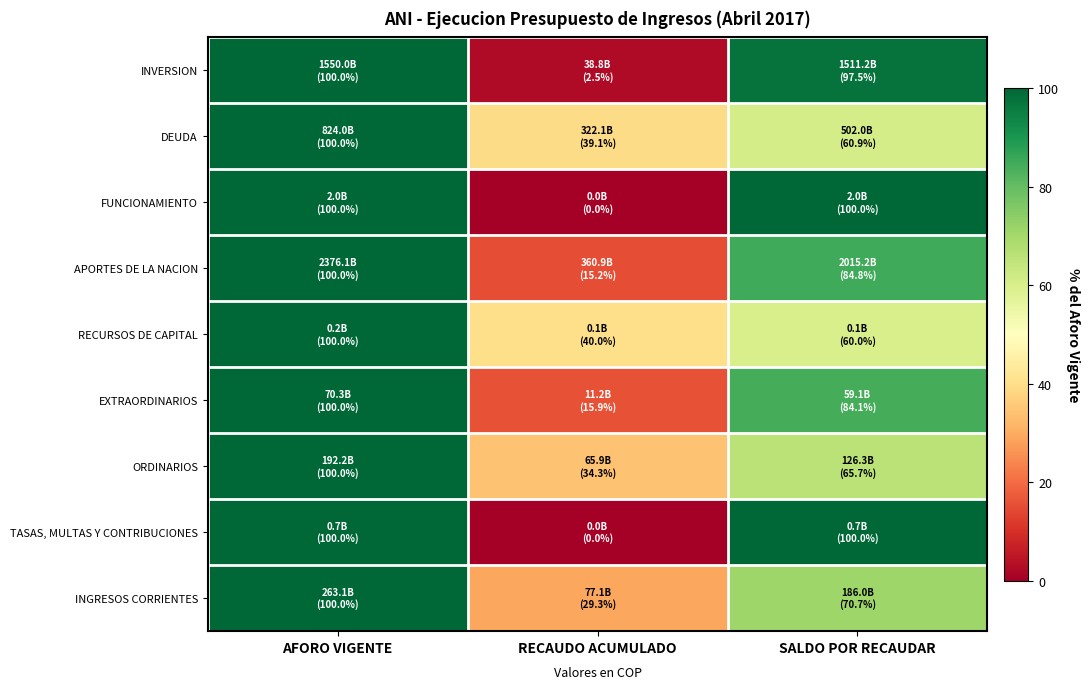

At how many categories does at least one series exceed 76?

2